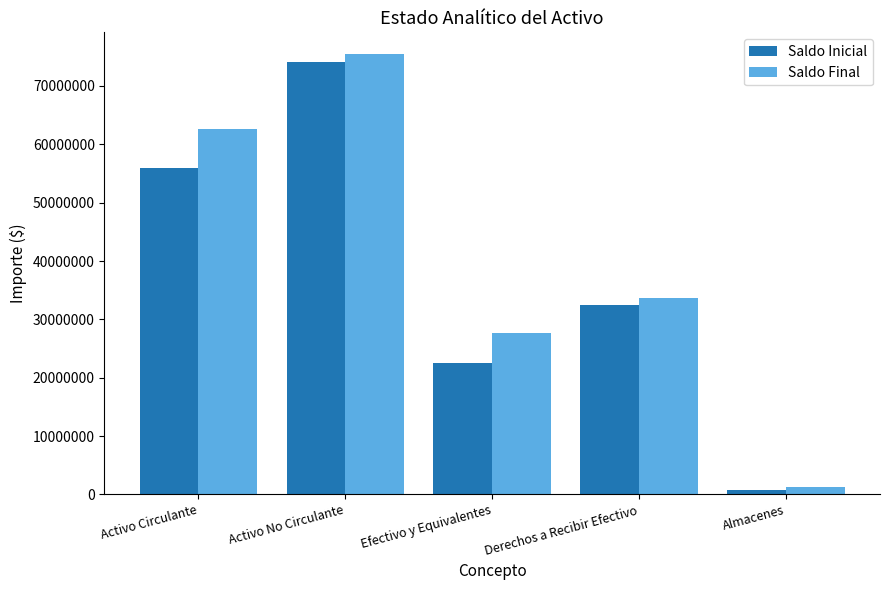

List the labels in order of Saldo Final value, largest first.

Activo No Circulante, Activo Circulante, Derechos a Recibir Efectivo, Efectivo y Equivalentes, Almacenes